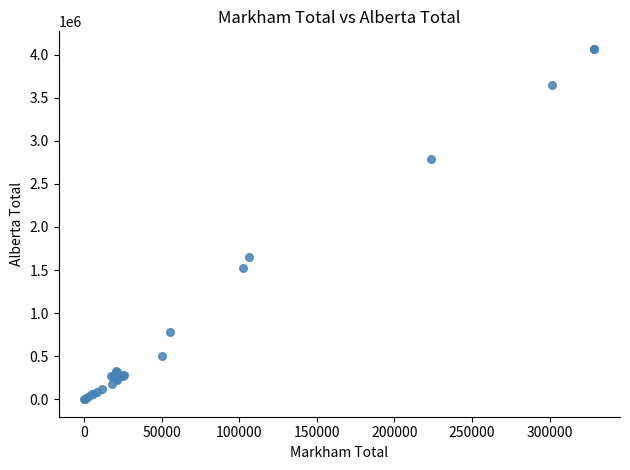

What Y value in the scatter plot is closest to 2033912?

1654129